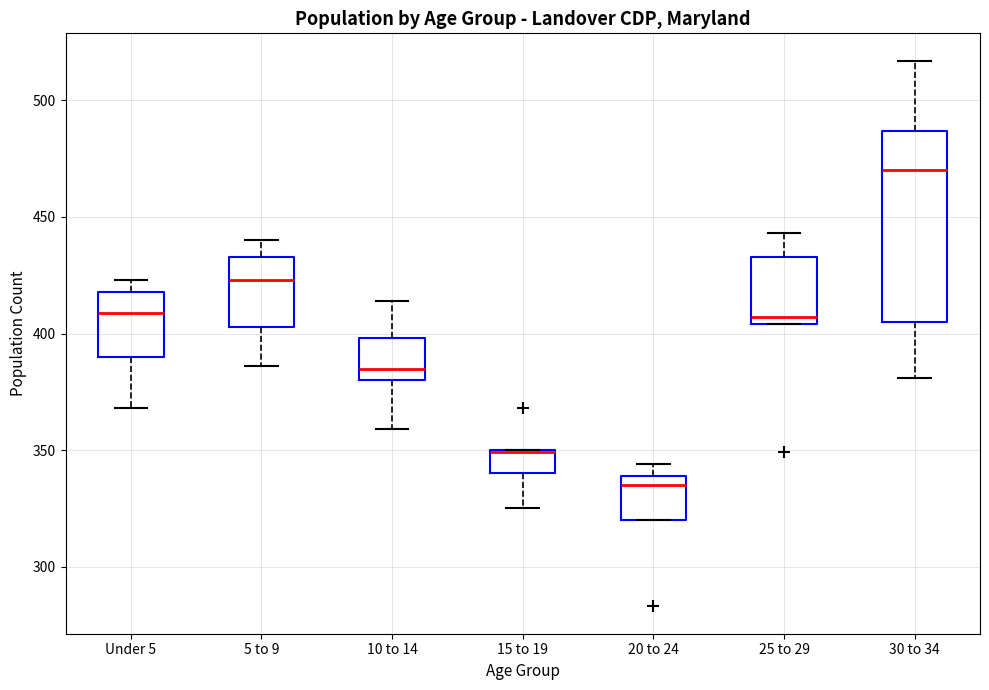

Which box is the tallest, from its lower edge to its upper edge?

30 to 34